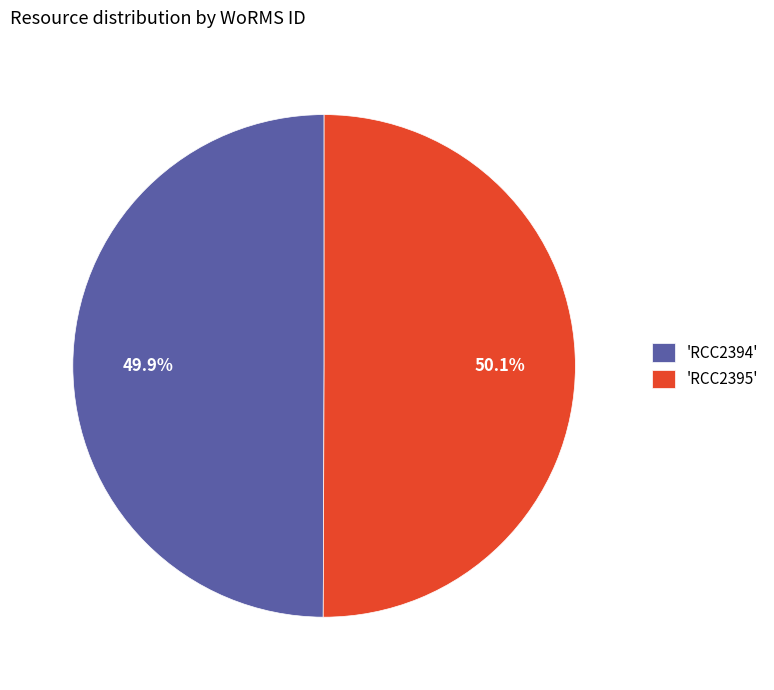

What is the ratio of the value at 'RCC2395' to the value at 'RCC2394'?

1.0